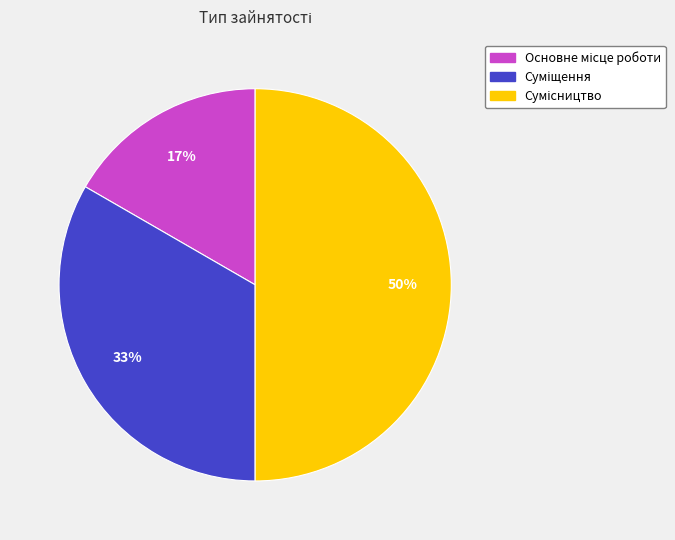

To the nearest percent, what is the average slice percentage?

33%